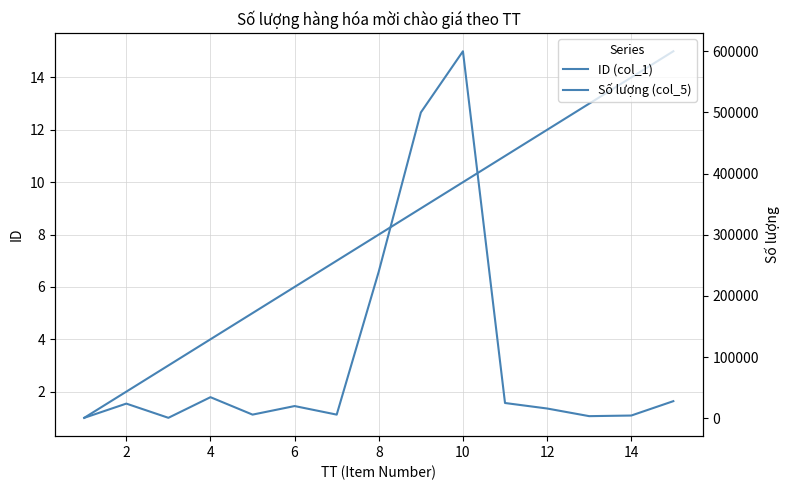

Rank the series by their maximum value, from highest to lowest.

Số lượng (col_5), ID (col_1)